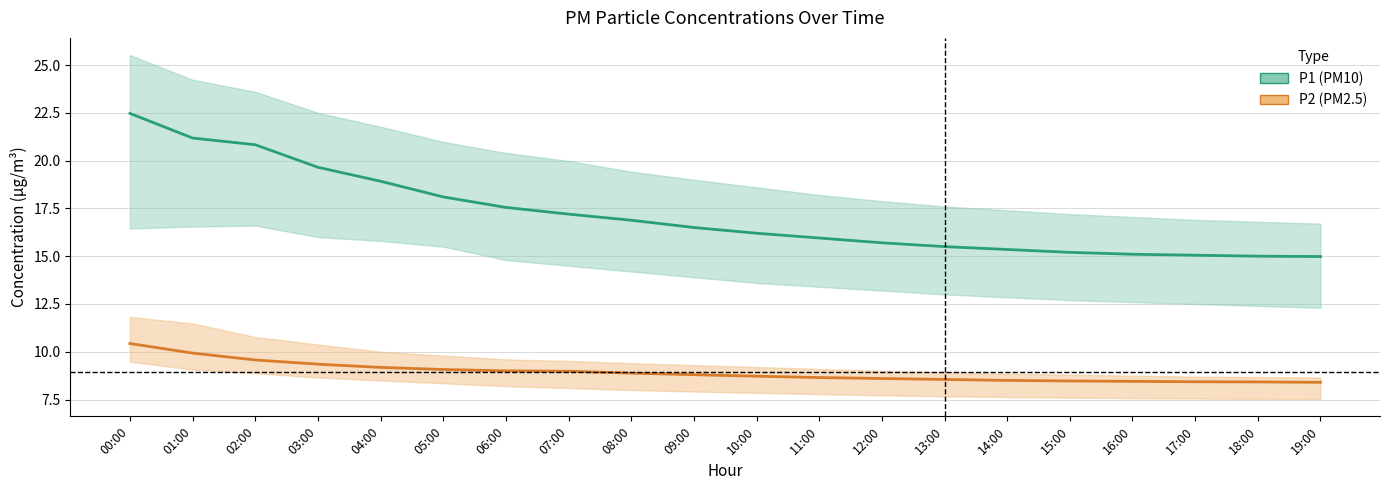

The value of P2 (PM2.5) at 02:00 is 9.6. True or false?

True